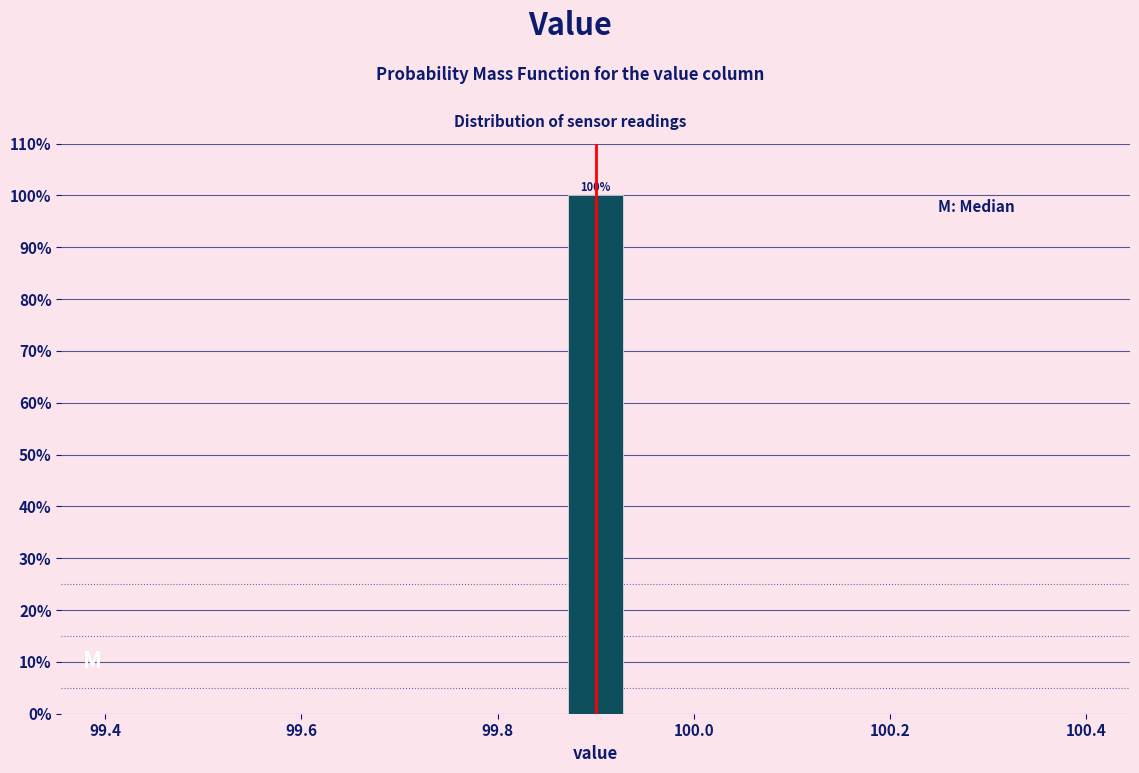

Read against the x-axis, roughly where is the centre of the tallest bar?

99.90